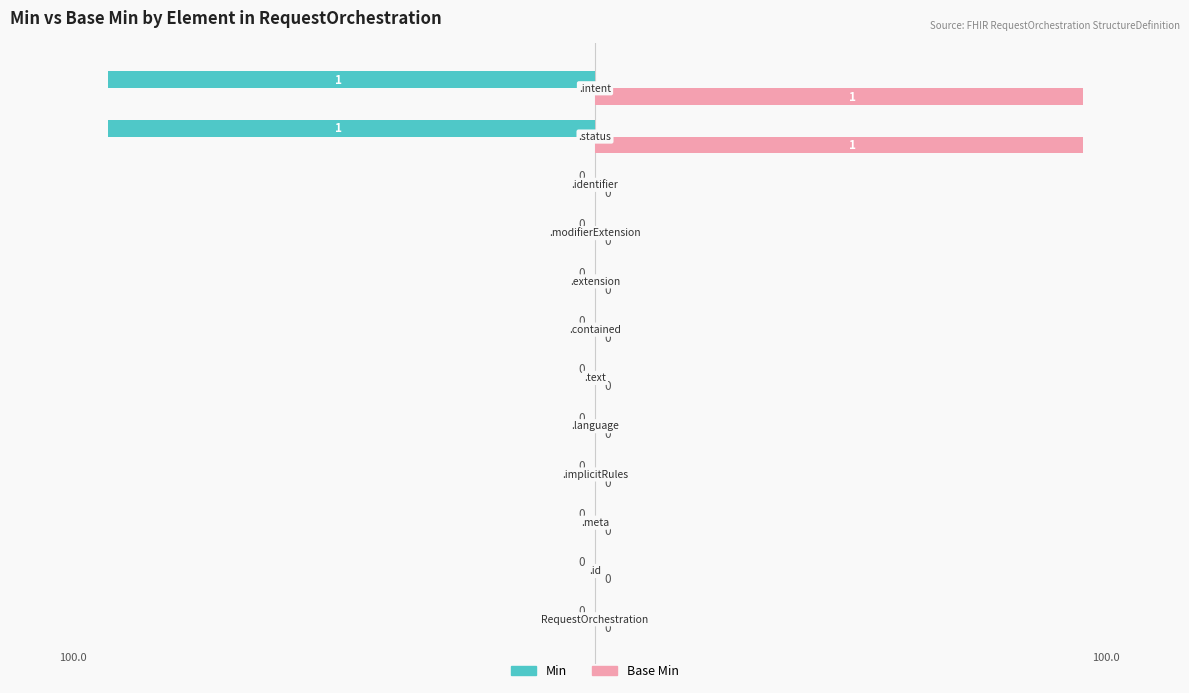

Which series has the largest total across all categories?

Base Min